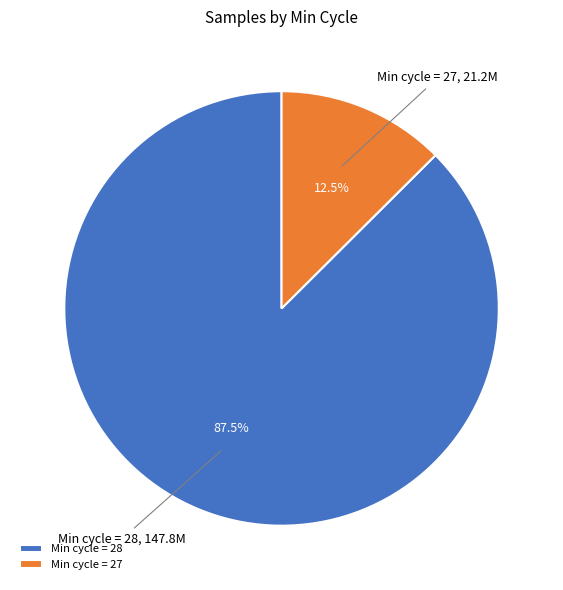

Combined, what portion of the pie is Min cycle = 28 and Min cycle = 27?

100.0%